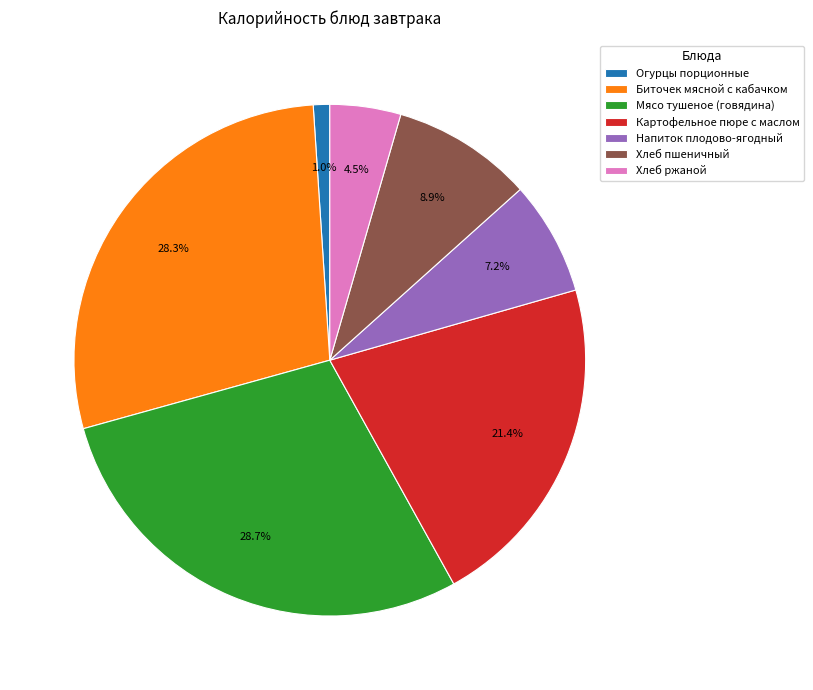

To the nearest percent, what percentage of the pie is Биточек мясной с кабачком?

28%